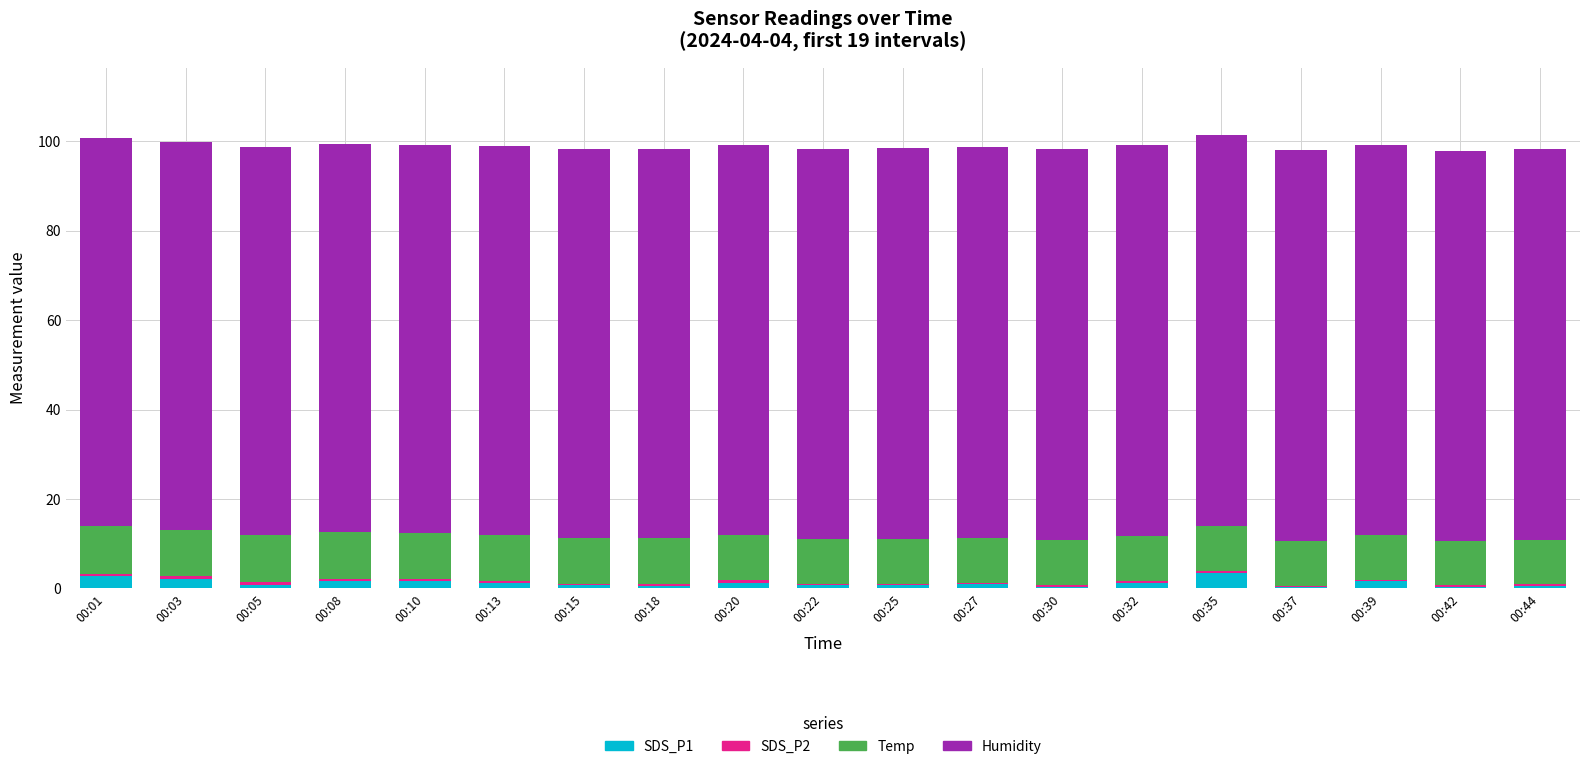

What is the sum of all SDS_P1 values?

23.3